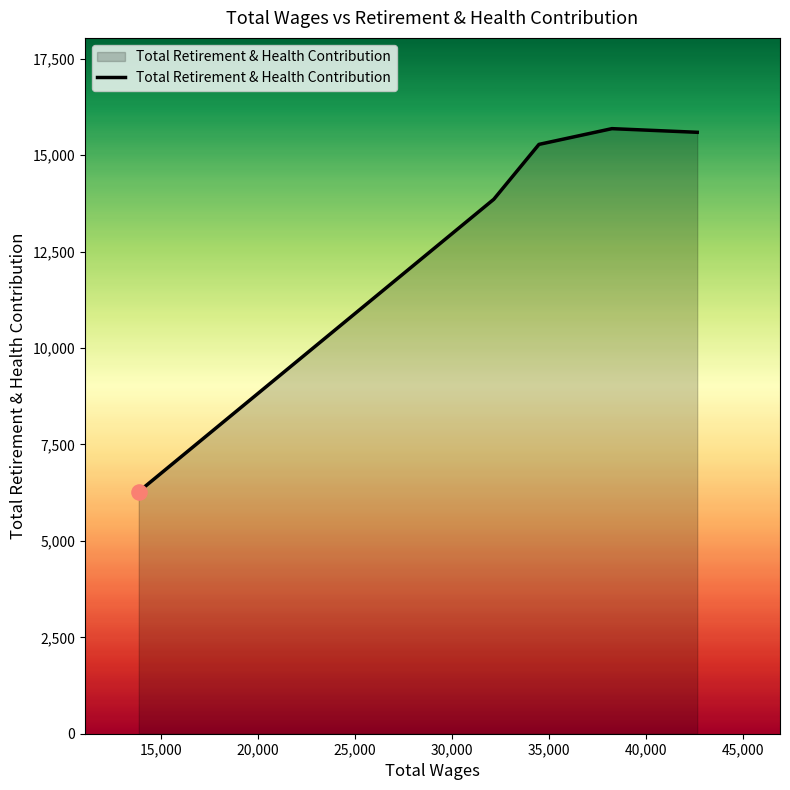

True or false: the data has more than 1 interior local peaks.

False